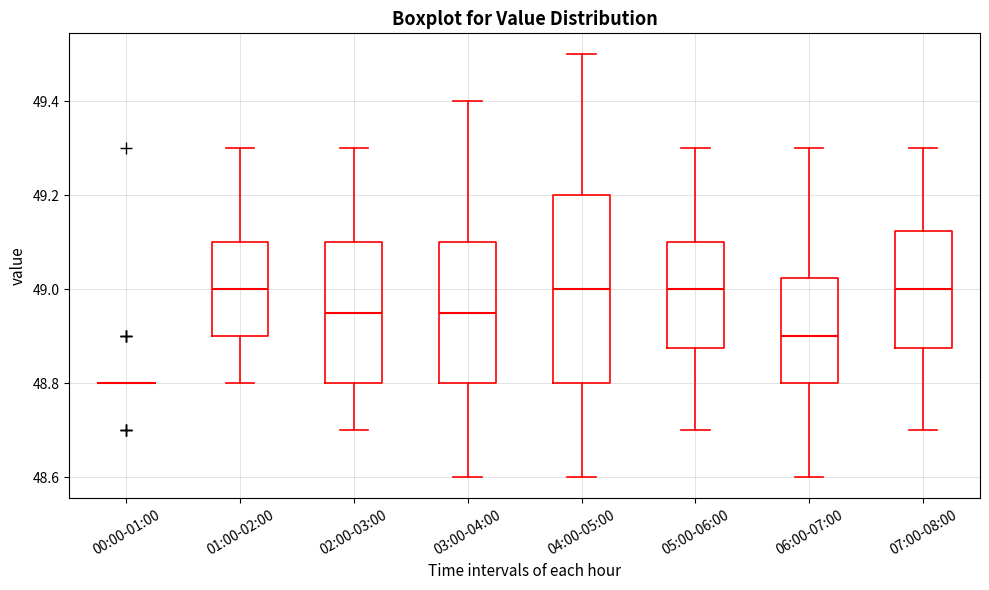

Reading left to right, read every box against the y-axis: the position of its median line, the range the box covers, and the ends of its whiskers. The values are not printed on the chart, so give them approximately, as read against the axis.

00:00-01:00: box collapsed to a line at 48.80, whiskers 48.80 to 48.80
01:00-02:00: median 49.00, box 48.90 to 49.10, whiskers 48.80 to 49.30
02:00-03:00: median 48.96, box 48.80 to 49.10, whiskers 48.70 to 49.30
03:00-04:00: median 48.96, box 48.80 to 49.10, whiskers 48.60 to 49.40
04:00-05:00: median 49.00, box 48.80 to 49.20, whiskers 48.60 to 49.50
05:00-06:00: median 49.00, box 48.88 to 49.10, whiskers 48.70 to 49.30
06:00-07:00: median 48.90, box 48.80 to 49.02, whiskers 48.60 to 49.30
07:00-08:00: median 49.00, box 48.88 to 49.12, whiskers 48.70 to 49.30